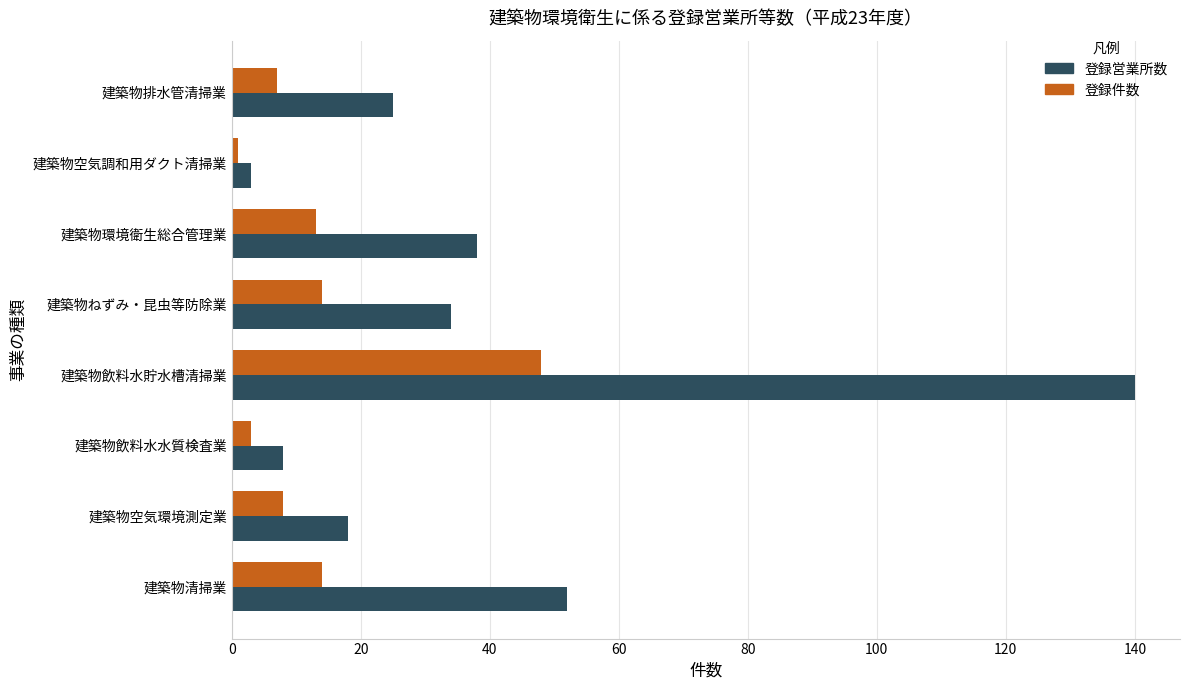

What are all the series names shown in the legend?

登録営業所数, 登録件数